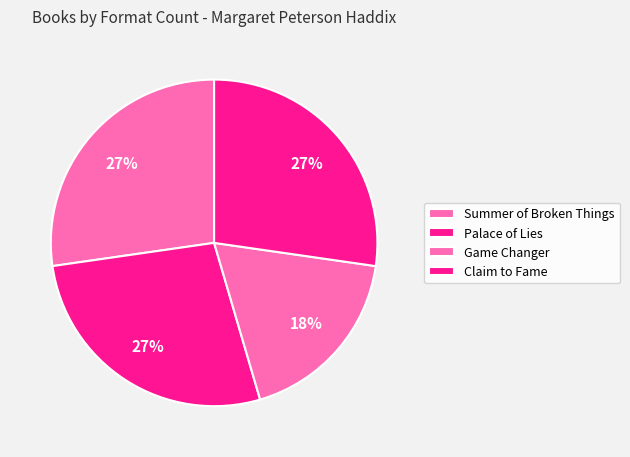

To the nearest percent, what is the difference between the largest and smallest slice percentages?

9%